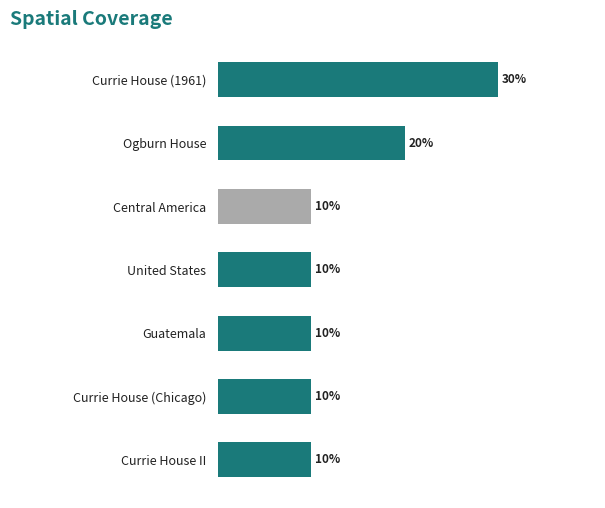

Are the bars horizontal?

Yes